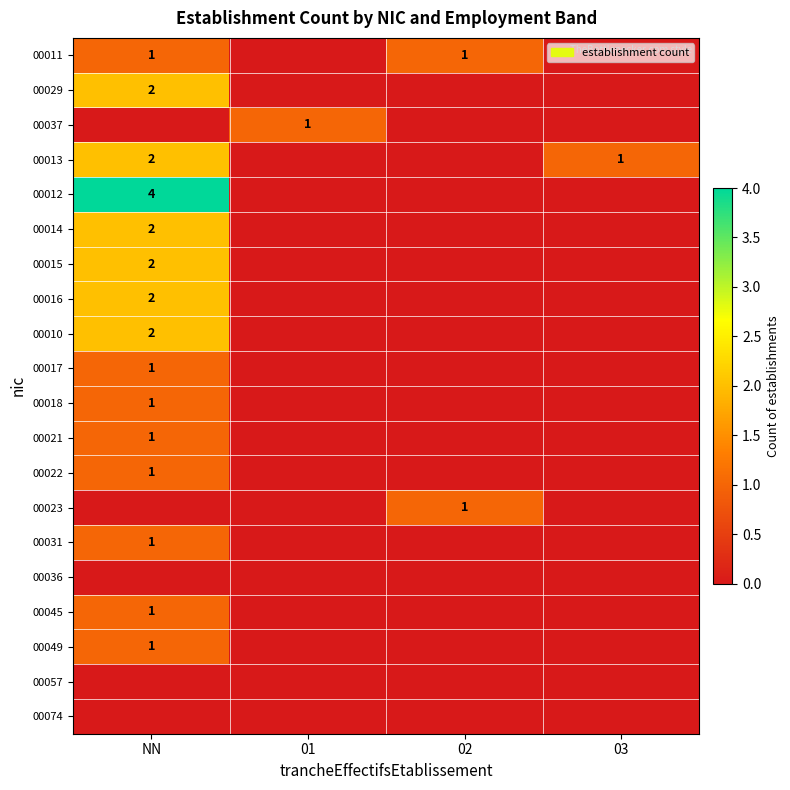

True or false: 00015 has a value of 2 at NN.

True